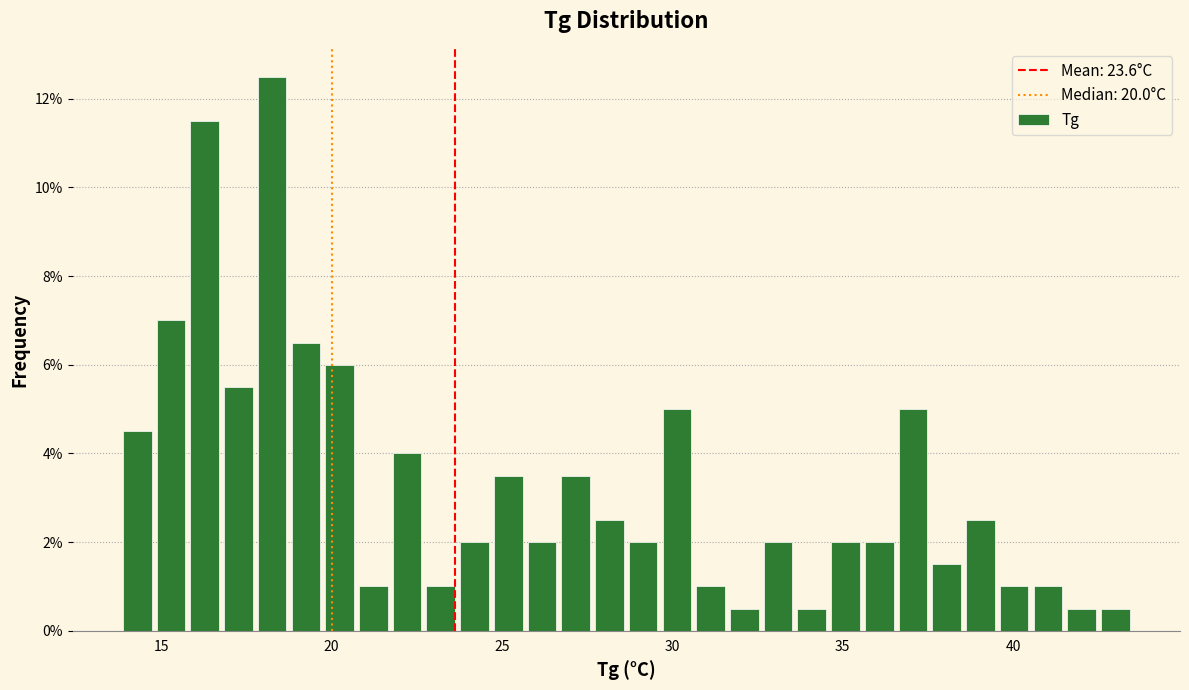

Around what value on the x-axis is the tallest bar? Give the approximate position of its centre, as read against the axis.

18.5